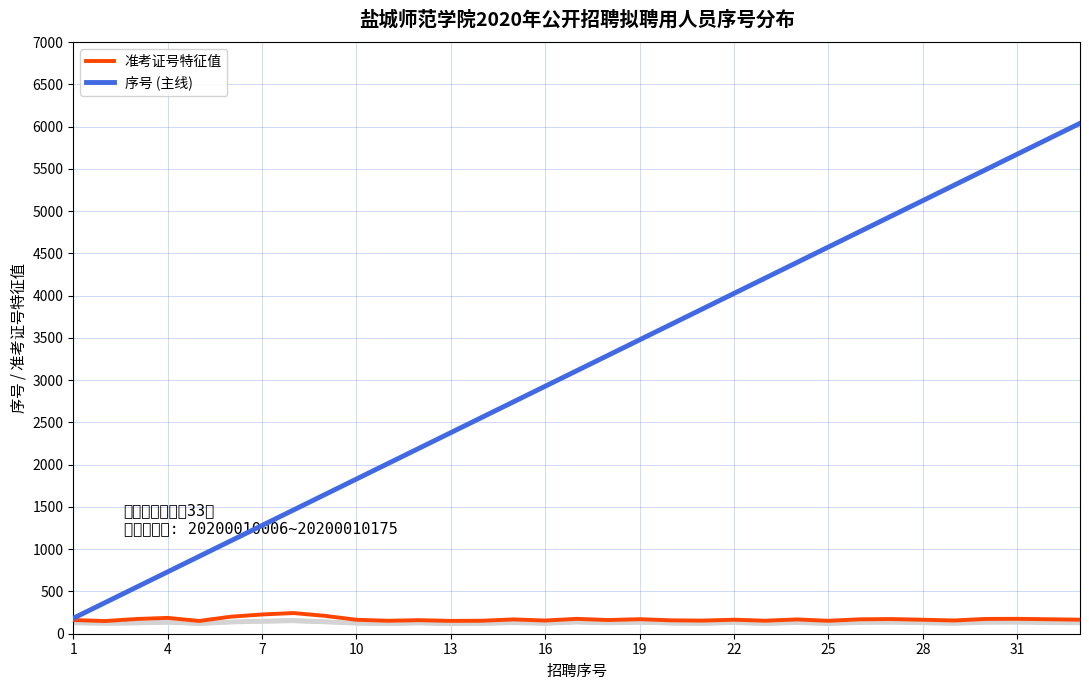

What are all the series names shown in the legend?

准考证号特征值, 序号 (主线)